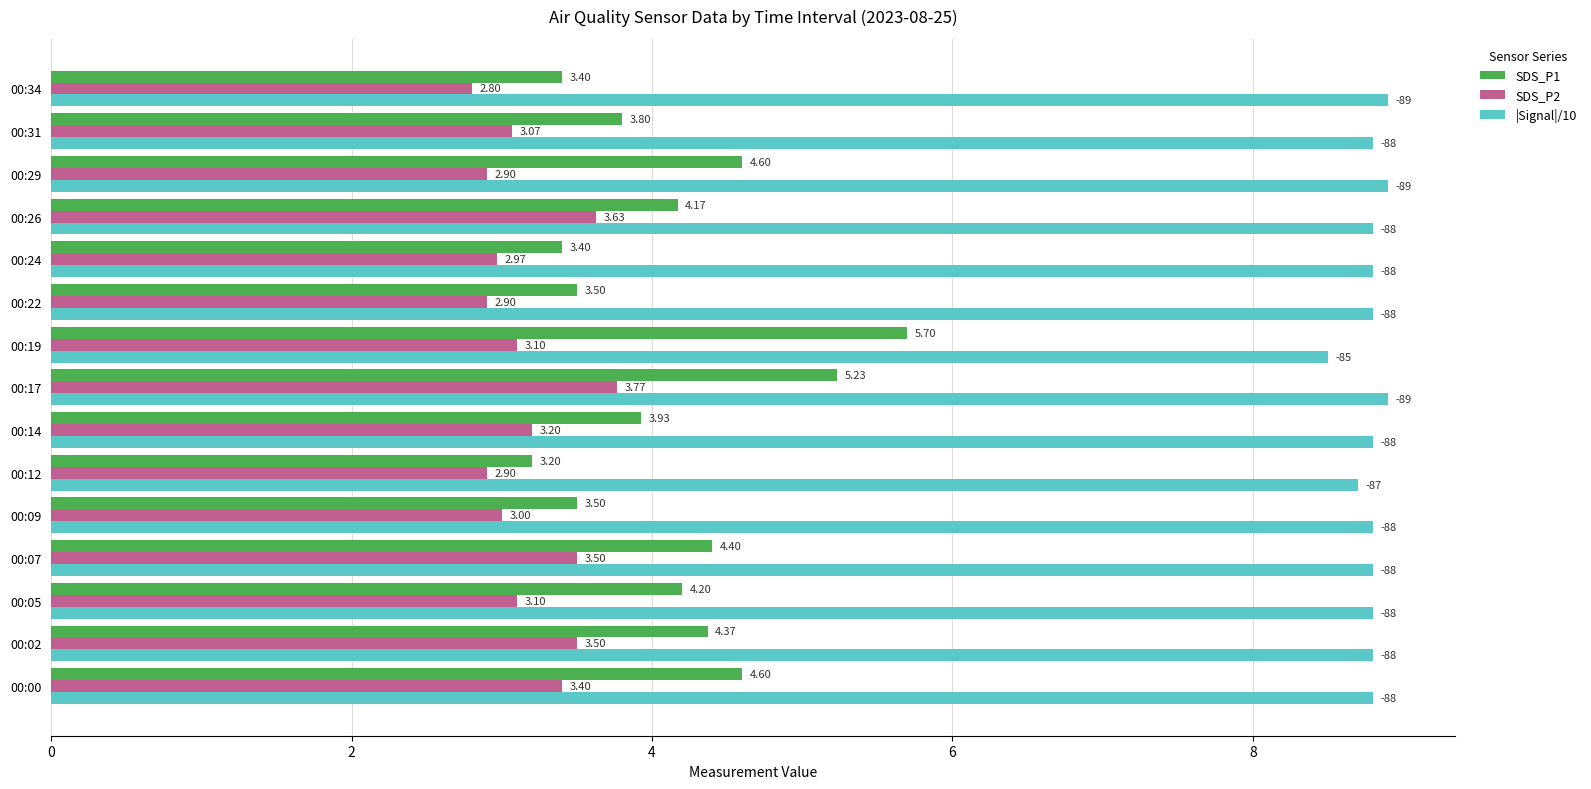

What is the difference between the maximum and minimum values in the SDS_P2 series?

1.0